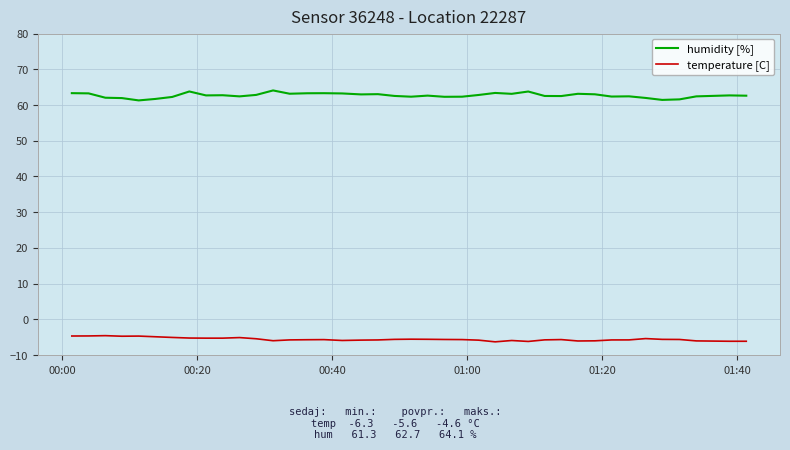

Which series has the largest total across all categories?

humidity [%]